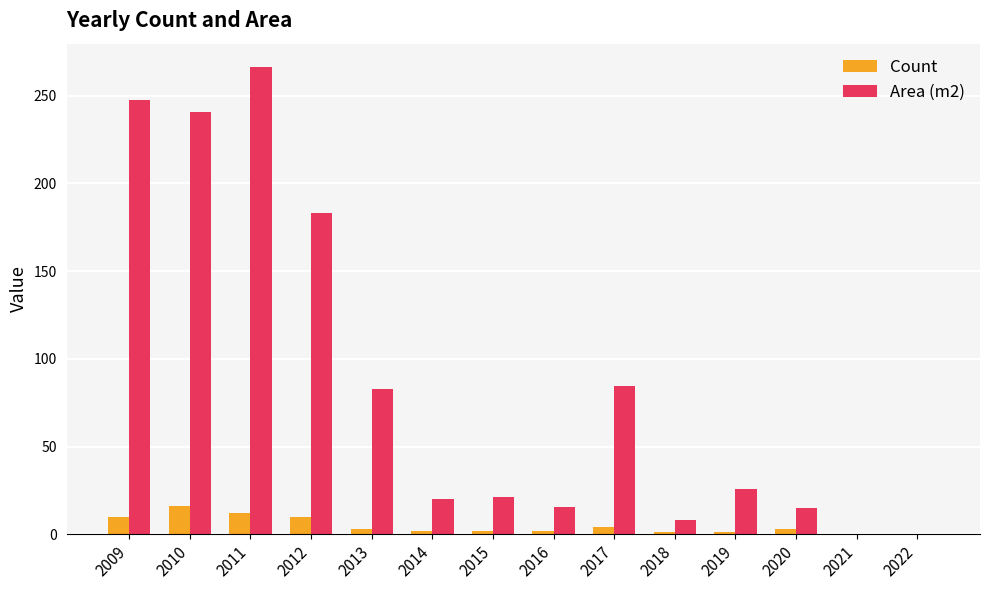

At which label does Count reach its peak?

2010